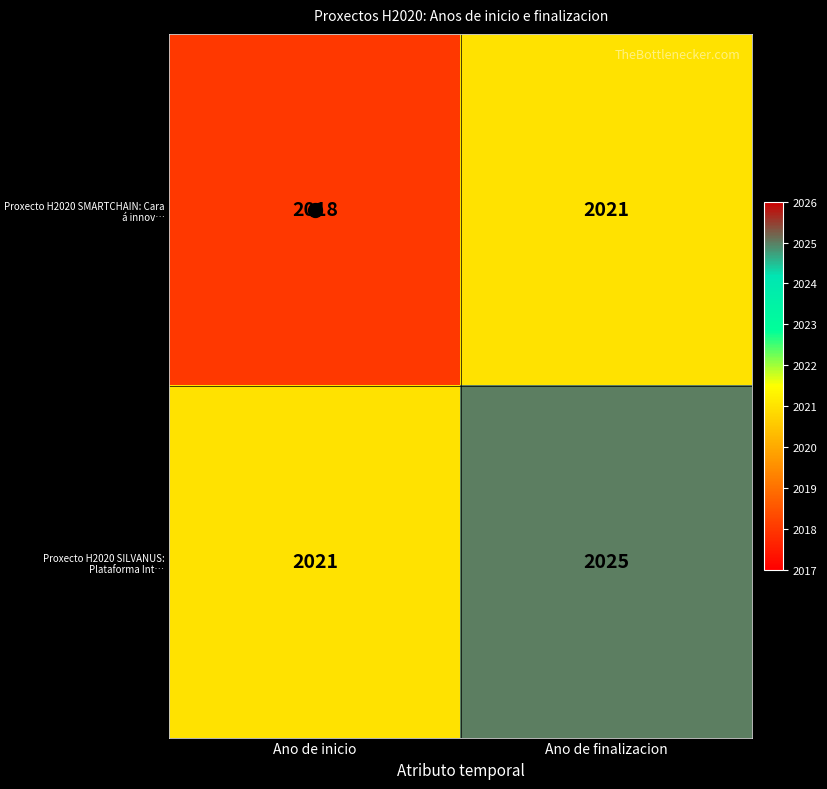

Where is Proxecto H2020 SMARTCHAIN: Cara á innov… nearest to the value 2019?

Ano de inicio